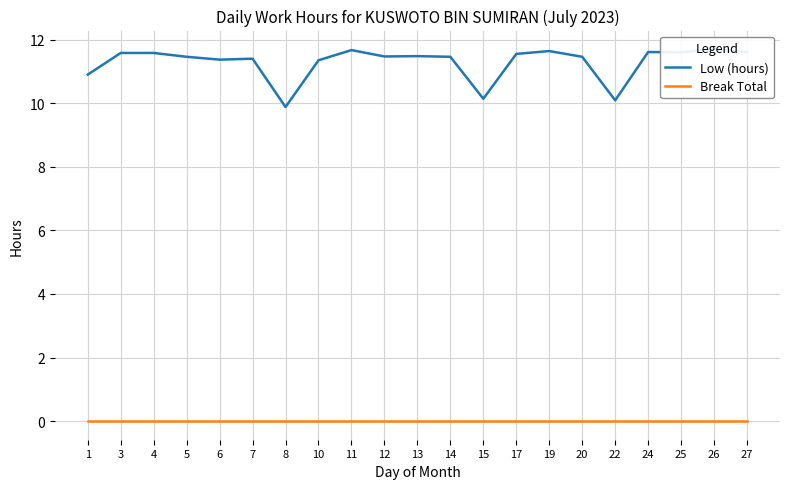

At which category does the chart reach its peak across all series?

26